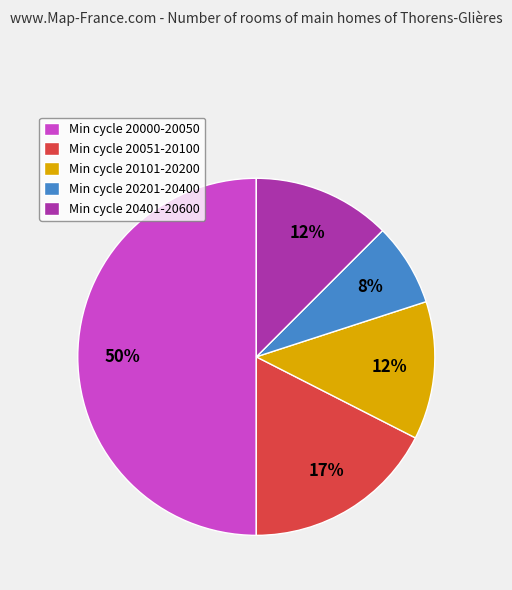

Count the number of slices in the pie.

5